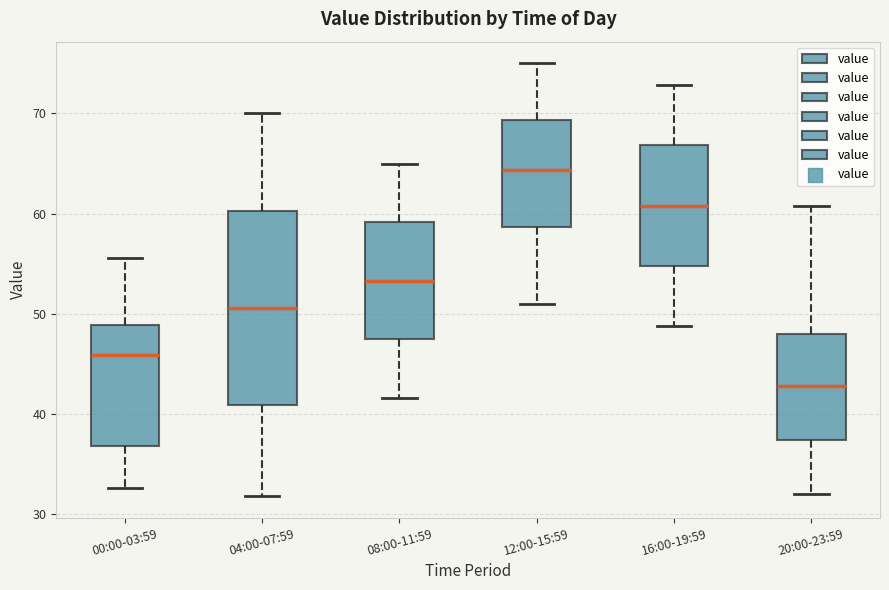

Where does the median line of the box for 12:00-15:59 sit on the y-axis? The values are not printed on the chart, so give them approximately, as read against the axis.

64